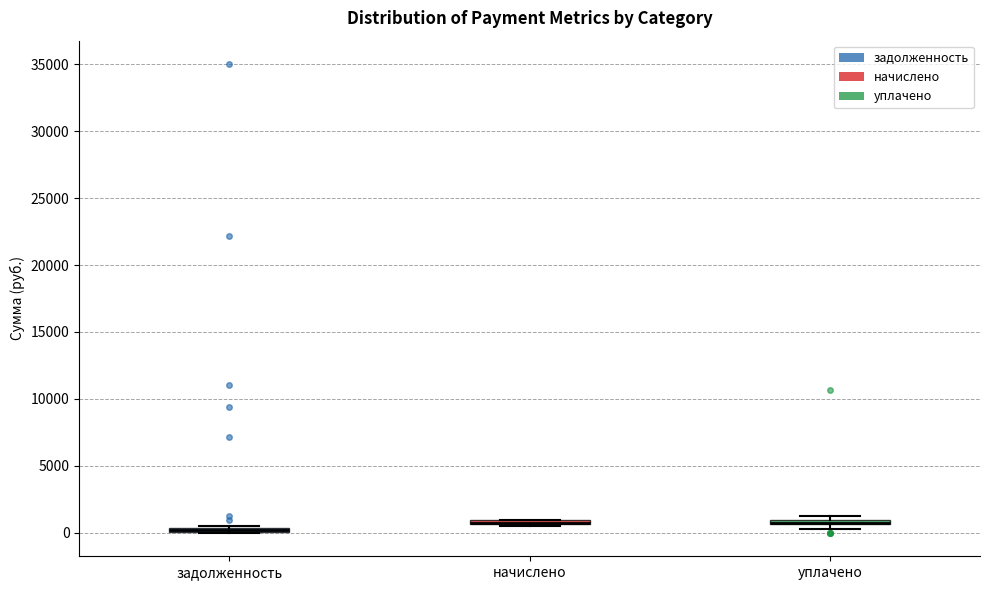

Where is the upper edge of the box for задолженность on the y-axis? The values are not printed on the chart, so give them approximately, as read against the axis.

500